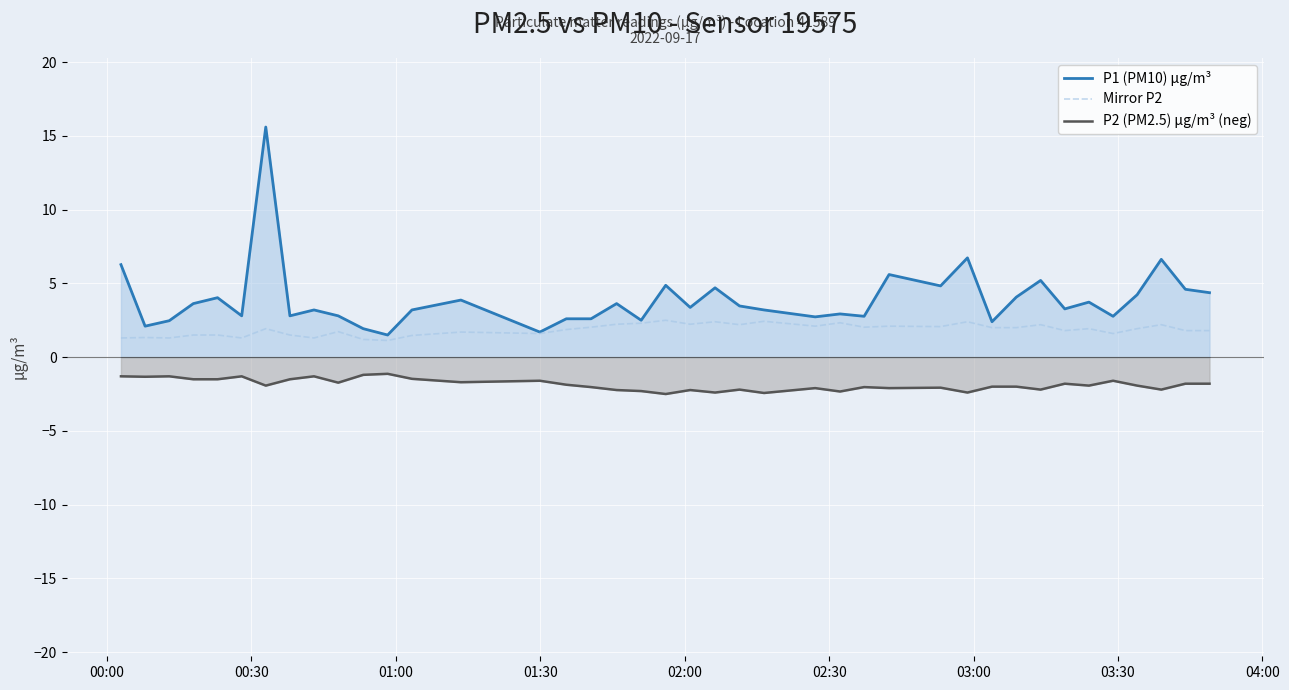

Which series has the largest total across all categories?

P1 (PM10) µg/m³